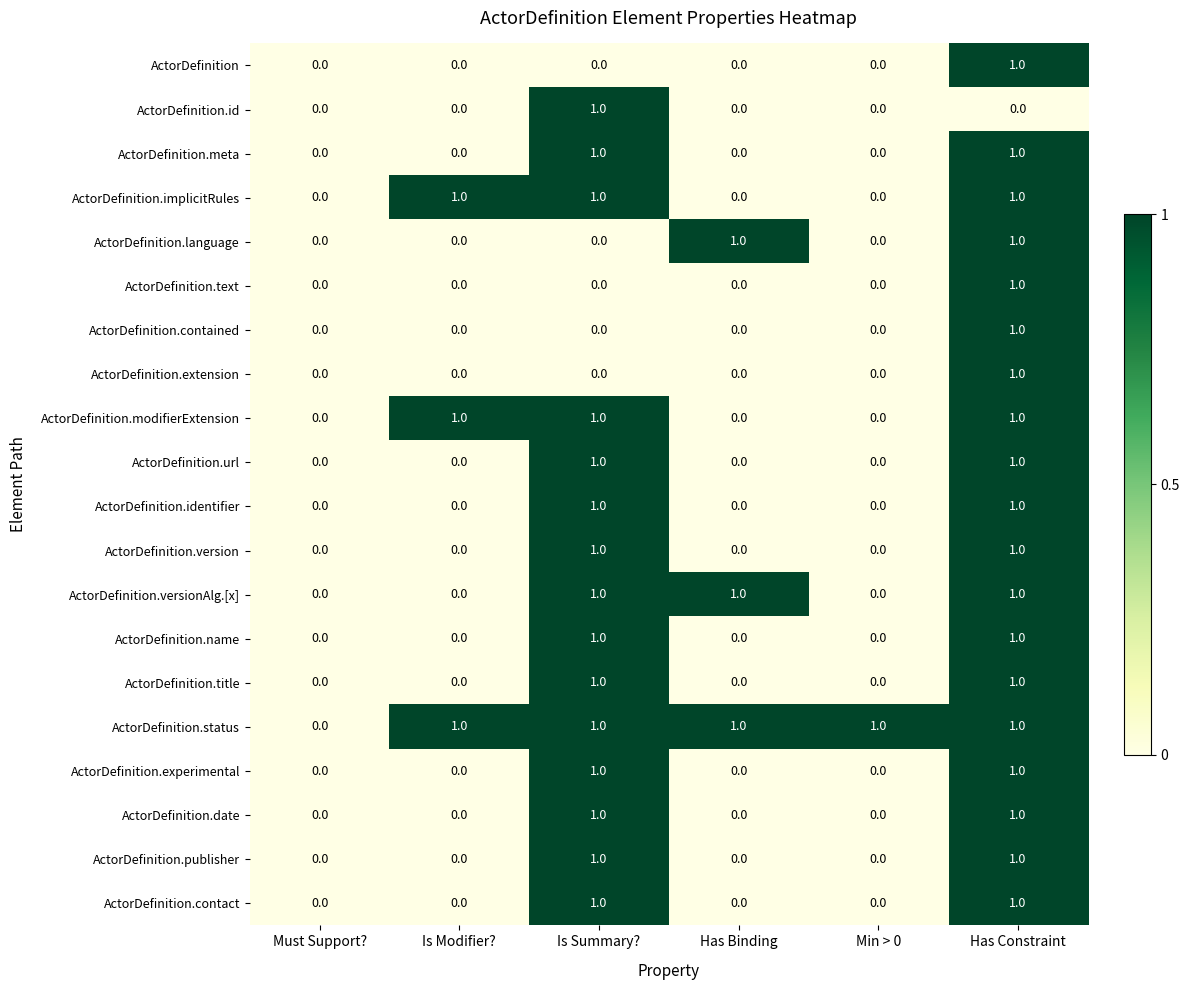

What is the total value across all series at Is Modifier??

3